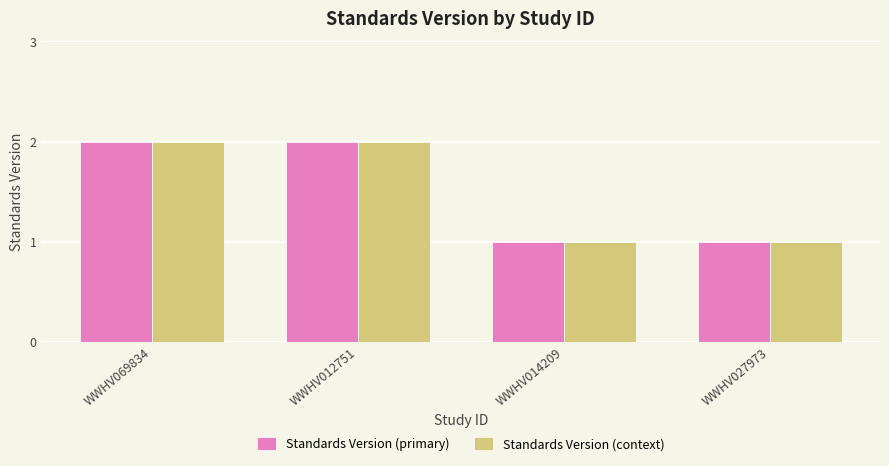

Is it true that Standards Version (primary) equals 2 at WWHV069834?

True